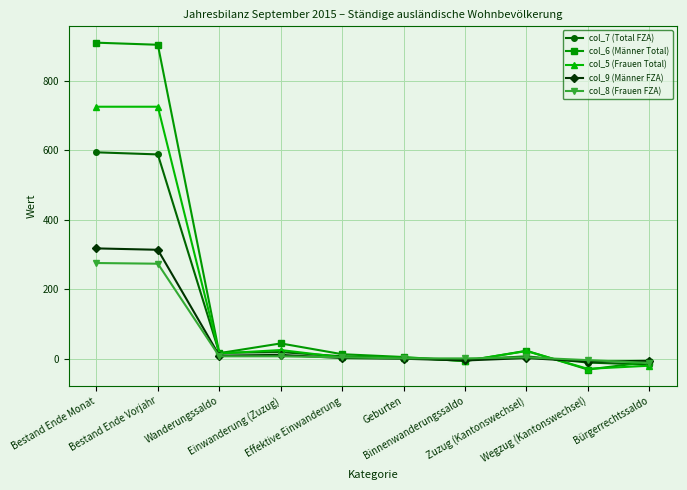

Which series has the widest spread of values?

col_6 (Männer Total)